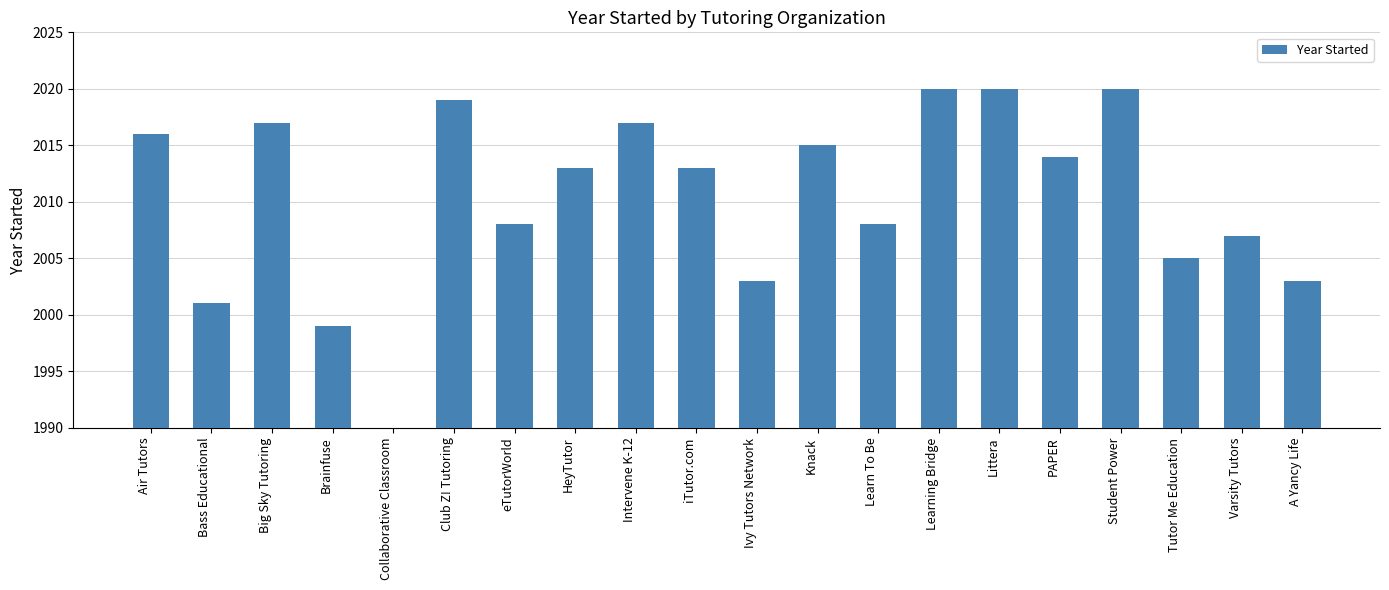

Reading left to right, list all the values displayed in this chart.

Air Tutors=2016	Bass Educational=2001	Big Sky Tutoring=2017	Brainfuse=1999	Collaborative Classroom=1980	Club Z! Tutoring=2019	eTutorWorld=2008	HeyTutor=2013	Intervene K-12=2017	iTutor.com=2013	Ivy Tutors Network=2003	Knack=2015	Learn To Be=2008	Learning Bridge=2020	Littera=2020	PAPER=2014	Student Power=2020	Tutor Me Education=2005	Varsity Tutors=2007	A Yancy Life=2003